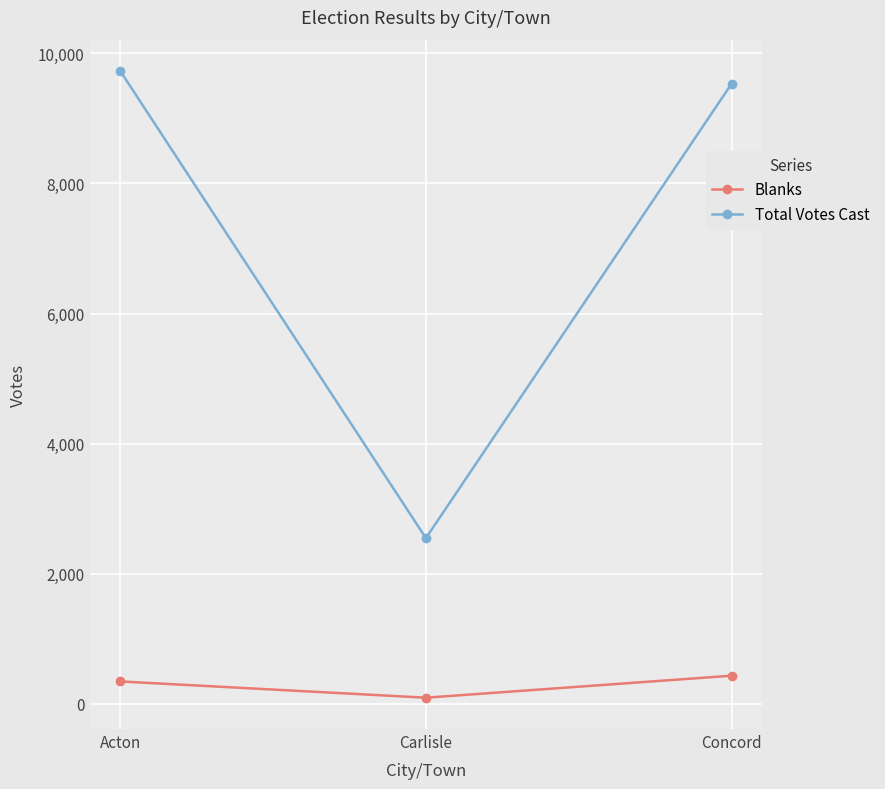

True or false: Total Votes Cast has a value of 2548 at Carlisle.

True